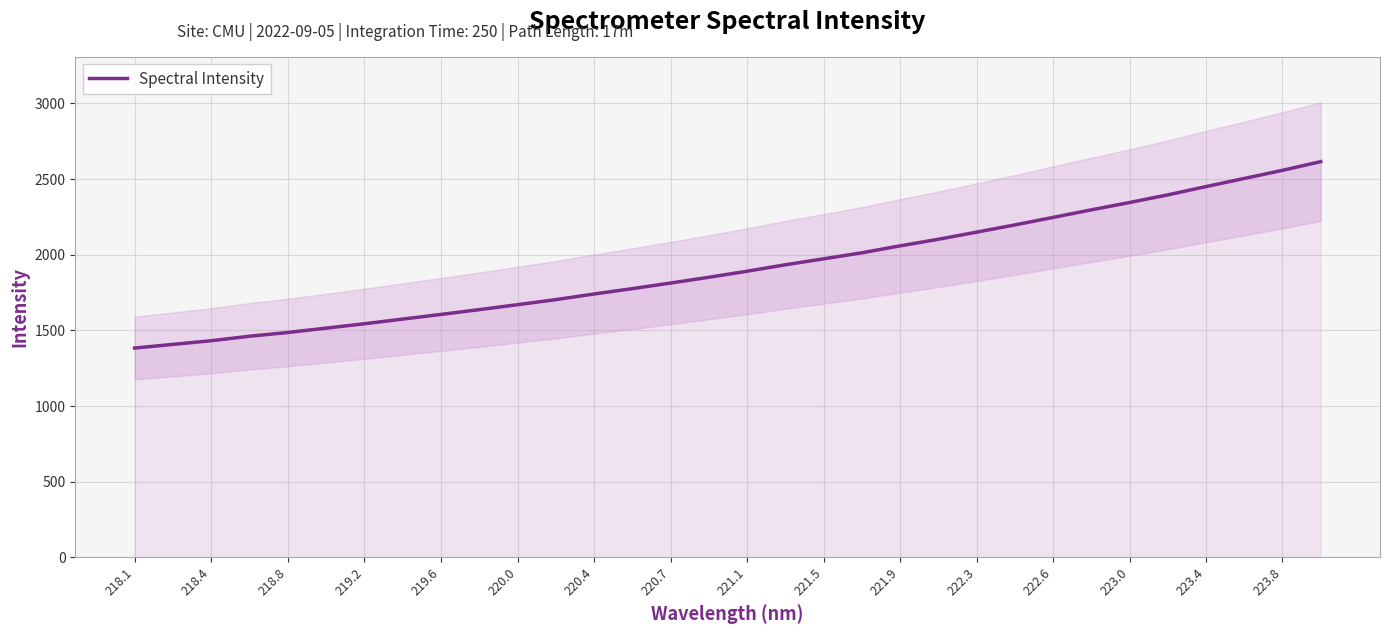

What is the value of the 15th point from the left?

1813.2